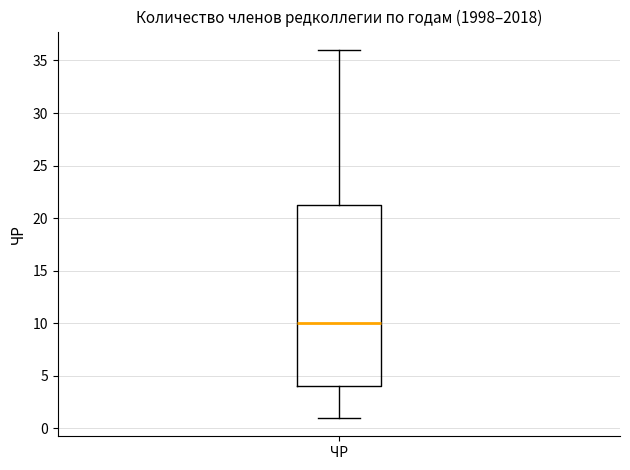

Read this box plot against the y-axis: the position of the median line, the range covered by the box, and the ends of both whiskers. The values are not printed on the chart, so give them approximately, as read against the axis.

median 10.0, box 4.0 to 21.5, whiskers 1.0 to 36.0